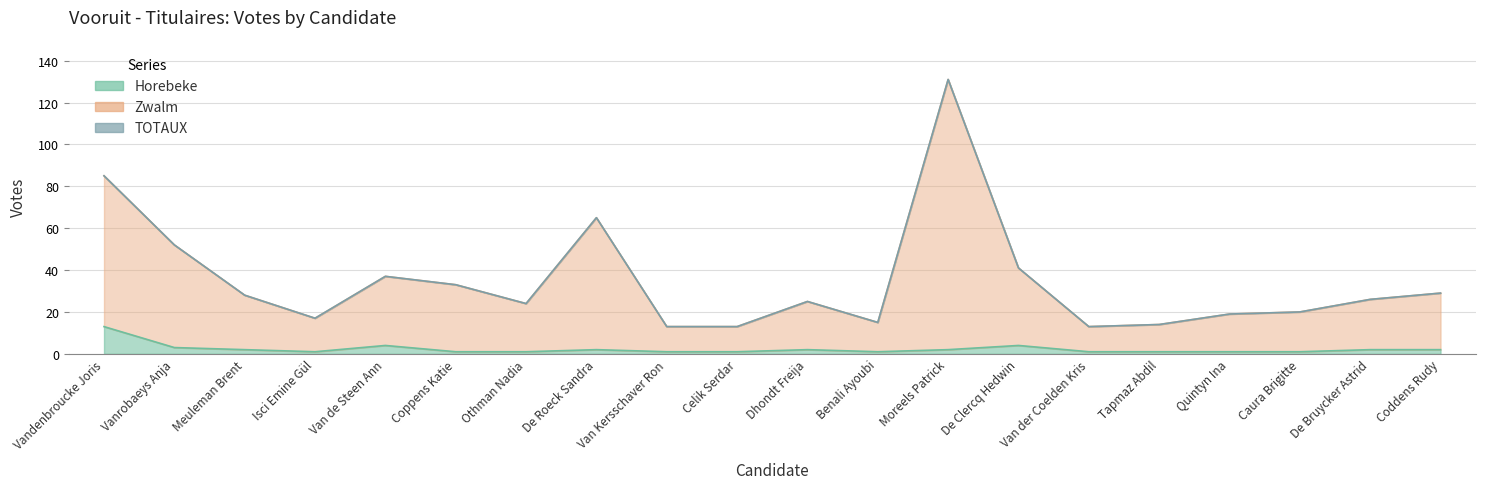

Does the chart display data point markers on the line(s)?

No